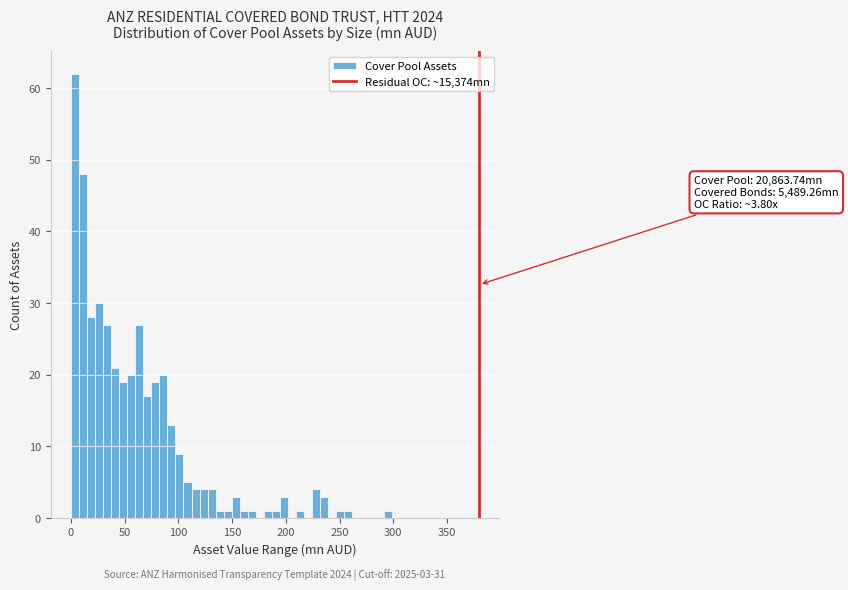

Read against the x-axis, roughly where is the centre of the tallest bar?

5